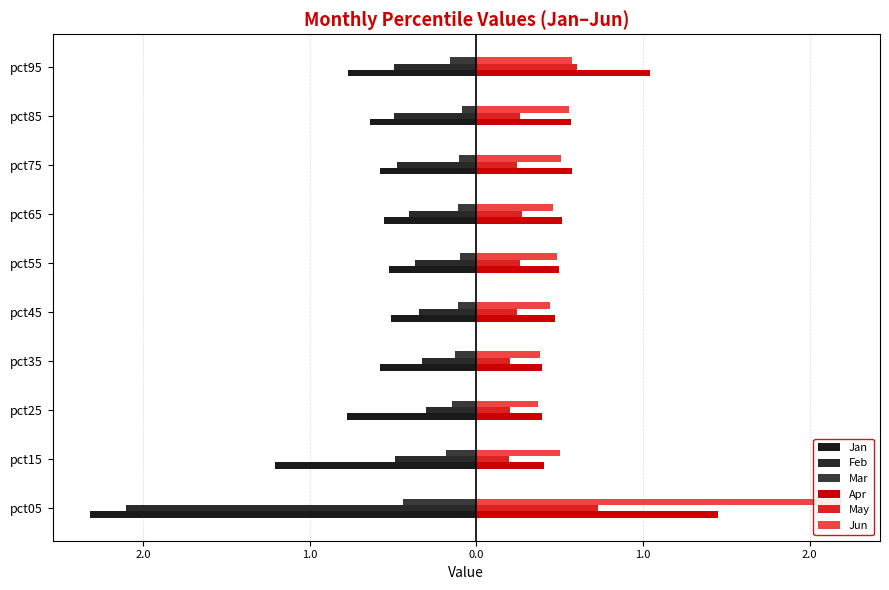

What is the maximum value for Jun?

2.2